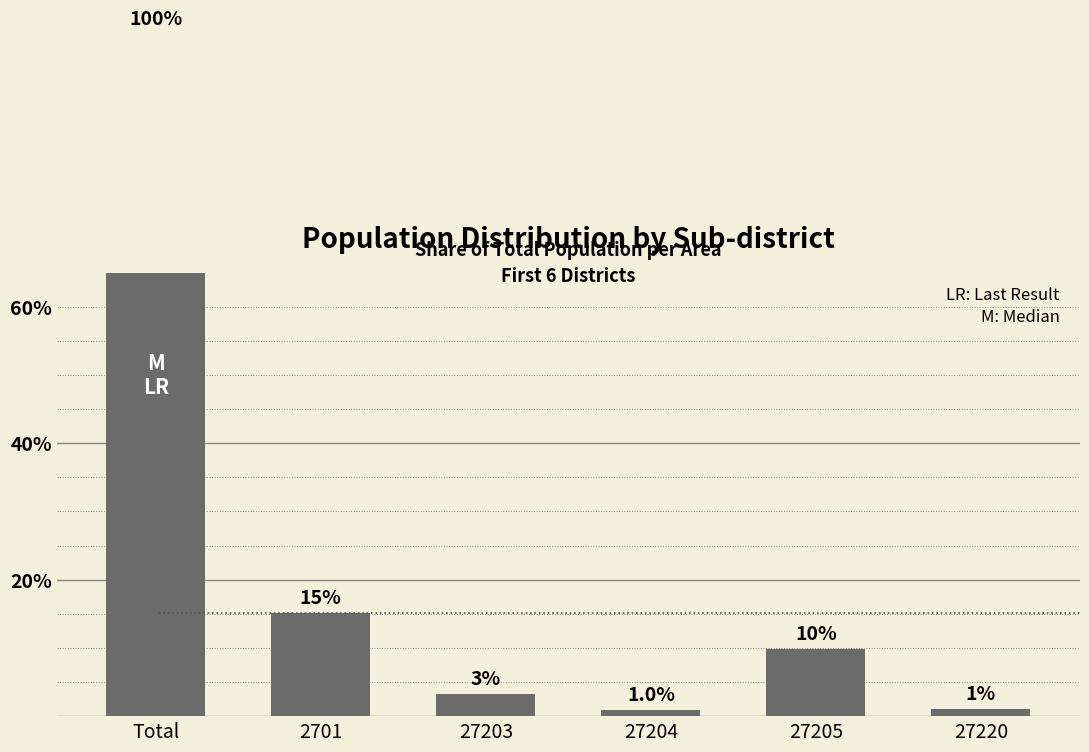

List the labels in order of value, largest first.

Total, 2701, 27205, 27203, 27220, 27204